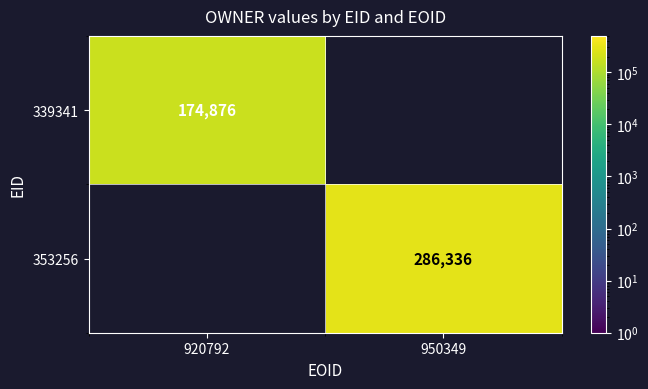

True or false: 353256 has a value of 286336 at 950349.

True